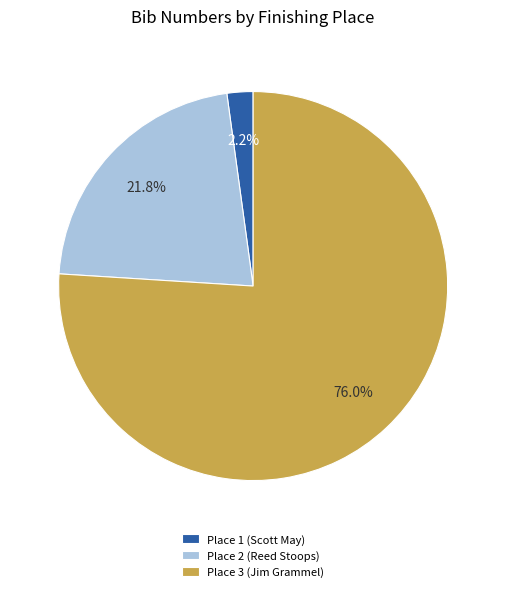

Which has a higher value, Place 3 (Jim Grammel) or Place 2 (Reed Stoops)?

Place 3 (Jim Grammel)